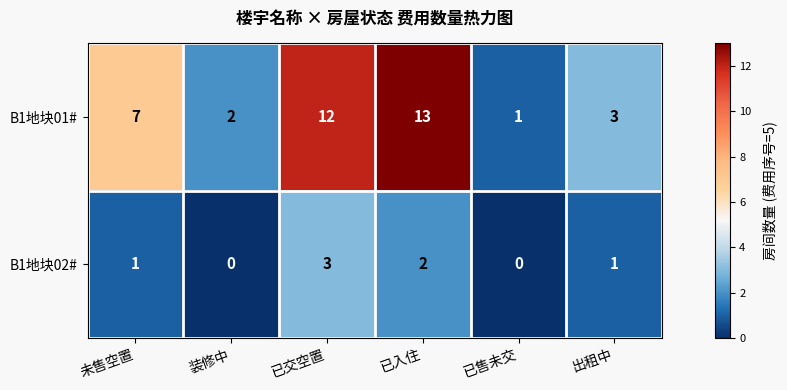

How many data points does each series have?

6